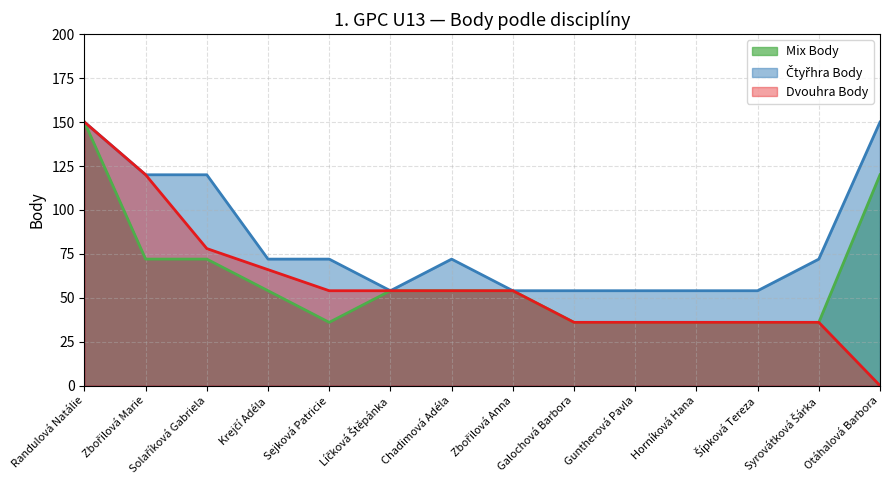

Which series has the largest total across all categories?

Čtyřhra Body